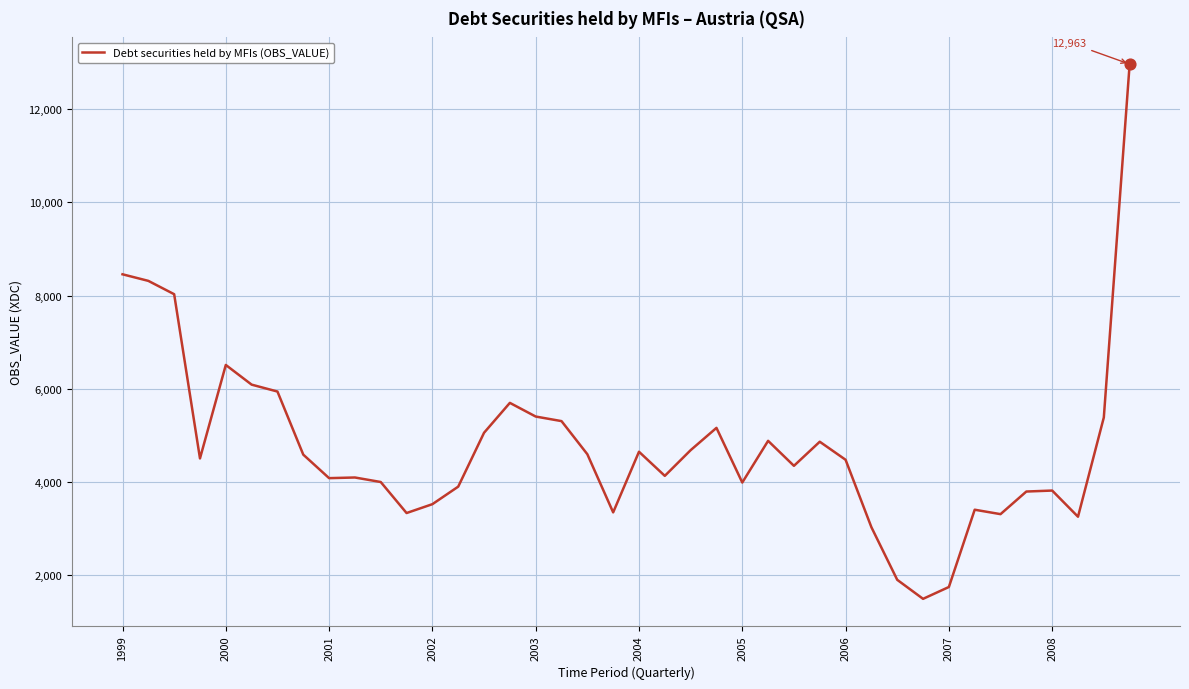

What is the smallest value displayed?

1498